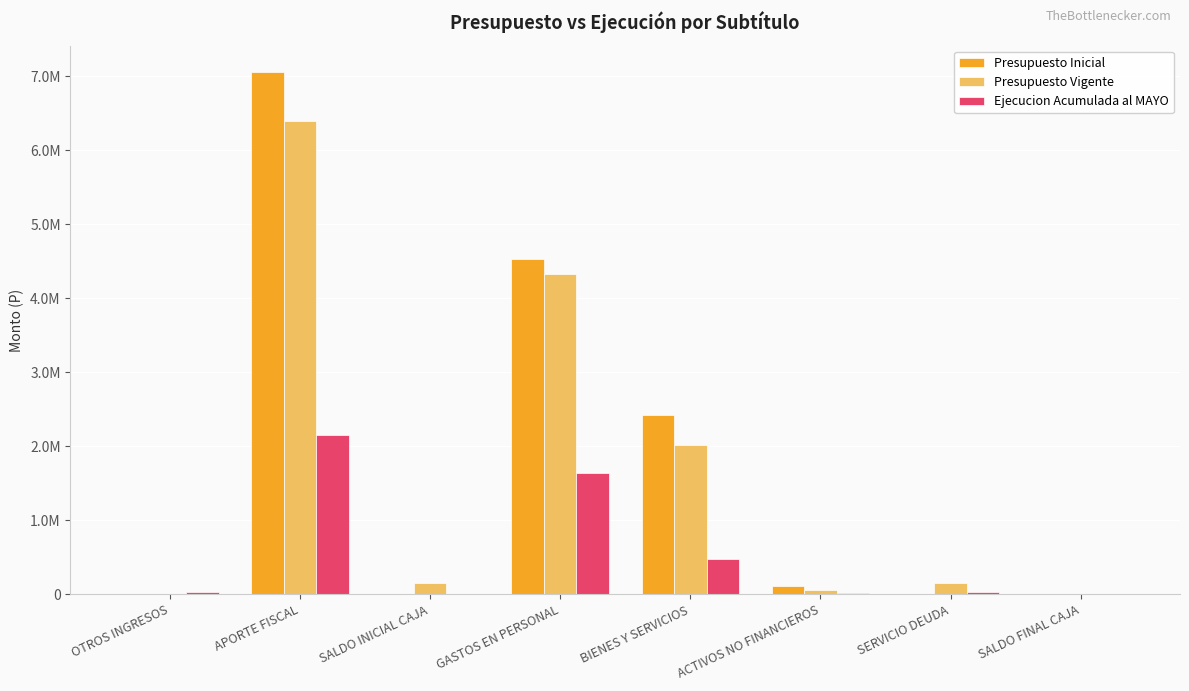

What are all the series names shown in the legend?

Presupuesto Inicial, Presupuesto Vigente, Ejecucion Acumulada al MAYO